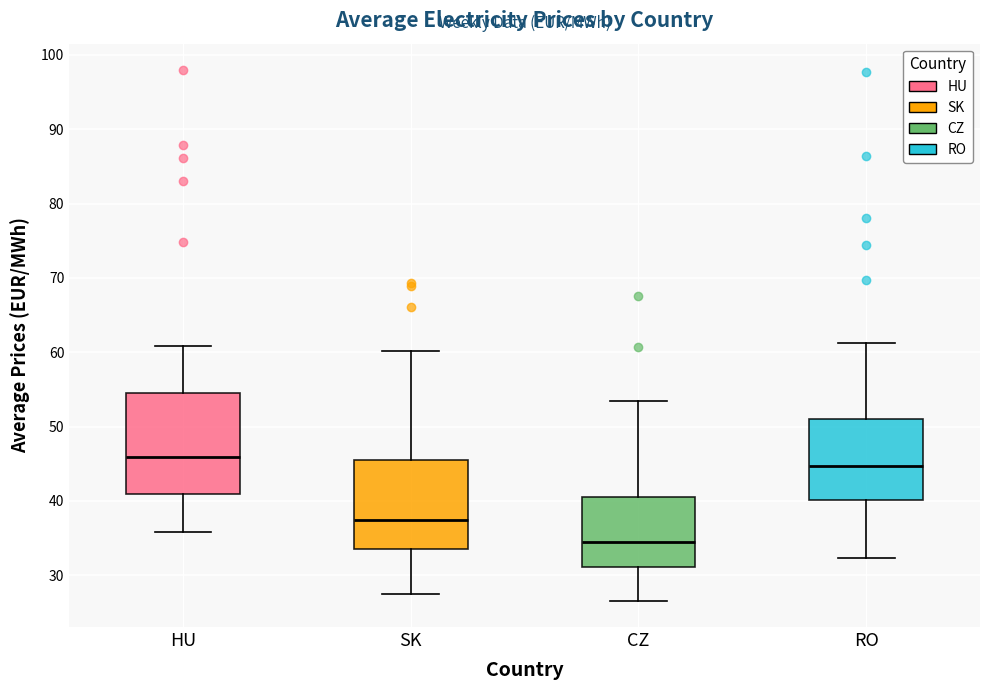

Reading left to right, read every box against the y-axis: the position of its median line, the range the box covers, and the ends of its whiskers. The values are not printed on the chart, so give them approximately, as read against the axis.

HU: median 46, box 41 to 54, whiskers 36 to 61
SK: median 37, box 34 to 45, whiskers 27 to 60
CZ: median 35, box 31 to 41, whiskers 27 to 53
RO: median 45, box 40 to 51, whiskers 32 to 61